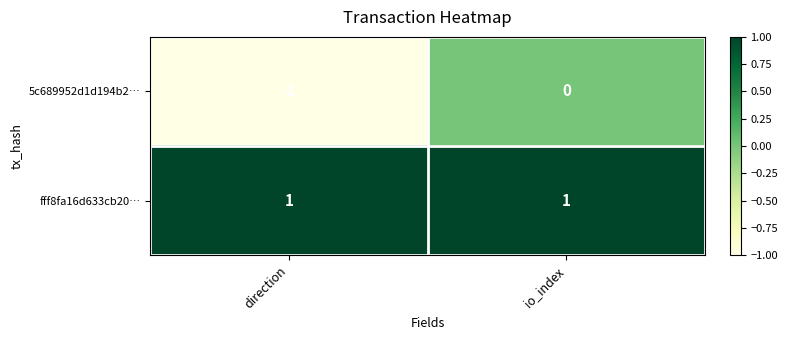

At which category is the sum across all series the highest?

io_index